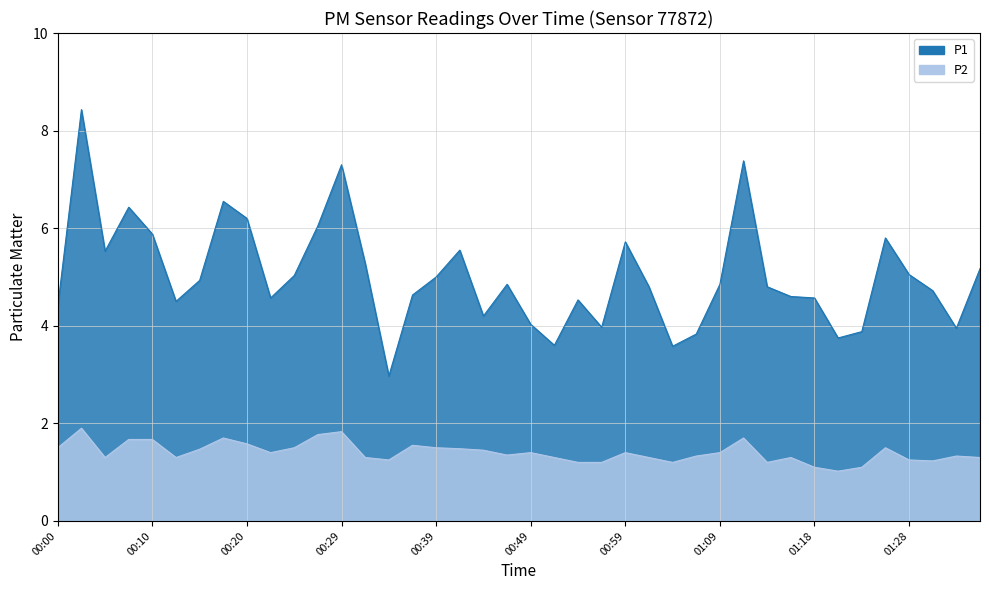

Which series has the largest total across all categories?

P1